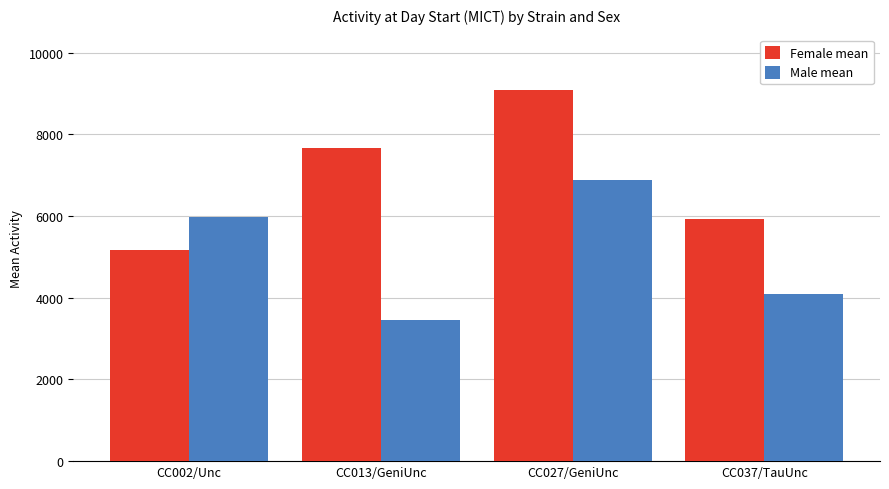

Which series changed the most between CC013/GeniUnc and CC037/TauUnc?

Female mean